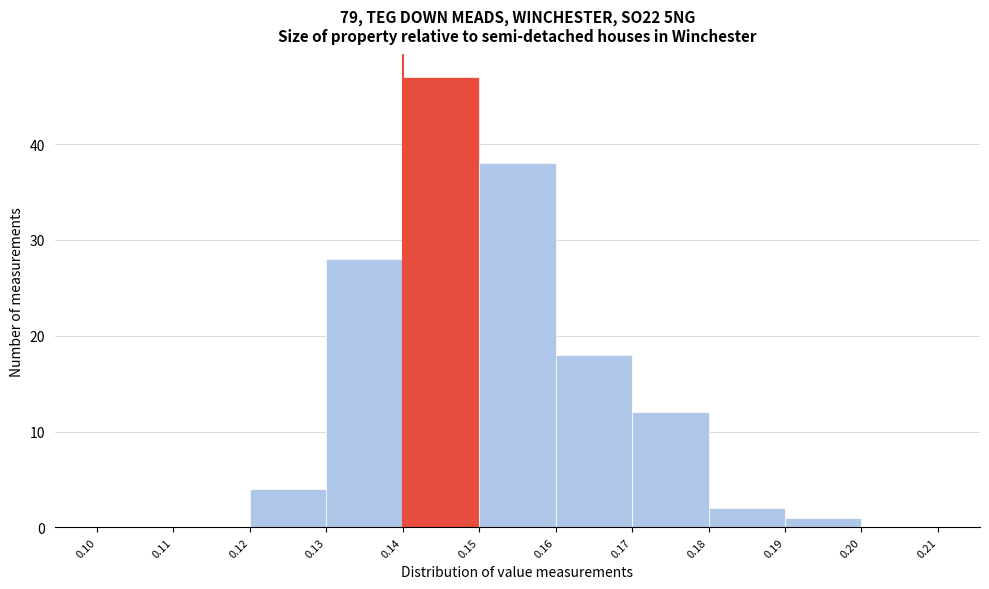

Reading left to right, list every bar in this chart as the range it spans on the x-axis followed by its height. The values are not printed on the chart, so give them approximately, as read against the axis.

0.10 to 0.11: 0
0.11 to 0.12: 0
0.12 to 0.13: 4
0.13 to 0.14: 28
0.14 to 0.15: 47
0.15 to 0.16: 38
0.16 to 0.17: 18
0.17 to 0.18: 12
0.18 to 0.19: 2
0.19 to 0.20: 1
0.20 to 0.21: 0